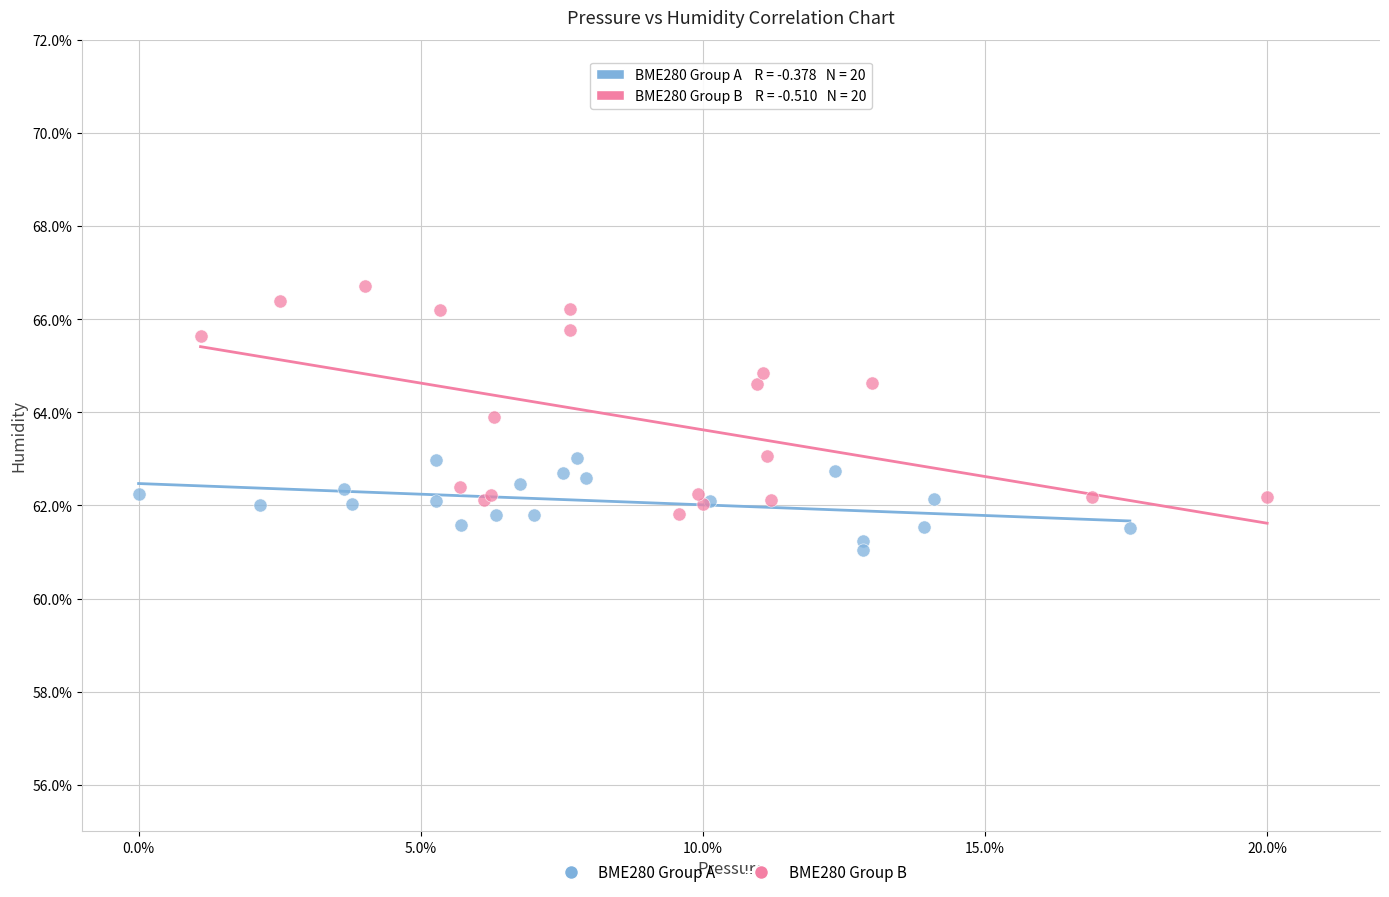

Which series reaches the minimum Y coordinate?

BME280 Group A